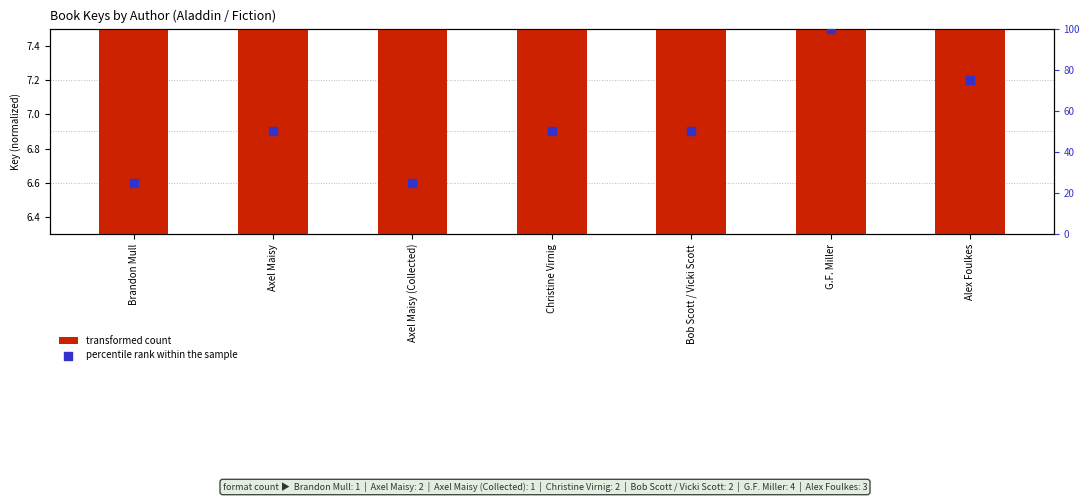

What is the total value across all series at Christine Virnig?

57.0